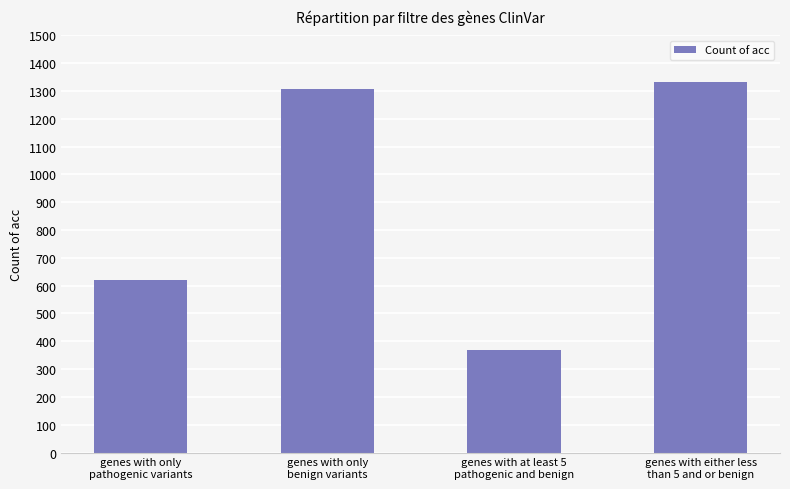

What is the sum of all values?

3626